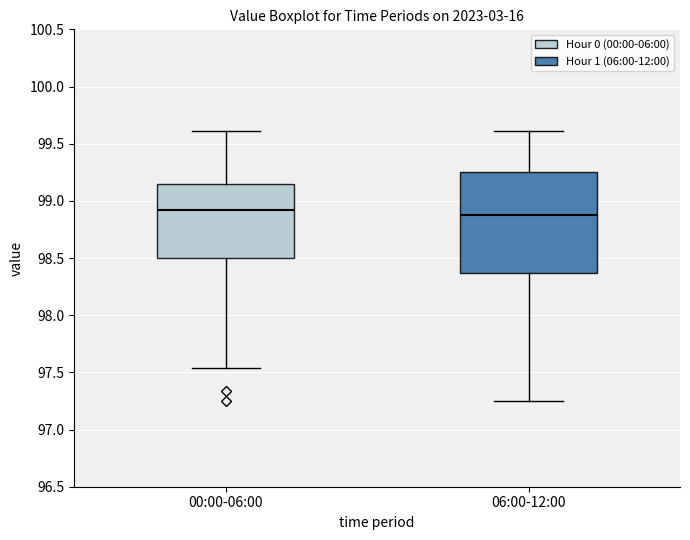

Reading left to right, read every box against the y-axis: the position of its median line, the range the box covers, and the ends of its whiskers. The values are not printed on the chart, so give them approximately, as read against the axis.

00:00-06:00: median 98.90, box 98.50 to 99.15, whiskers 97.55 to 99.60
06:00-12:00: median 98.90, box 98.35 to 99.25, whiskers 97.25 to 99.60